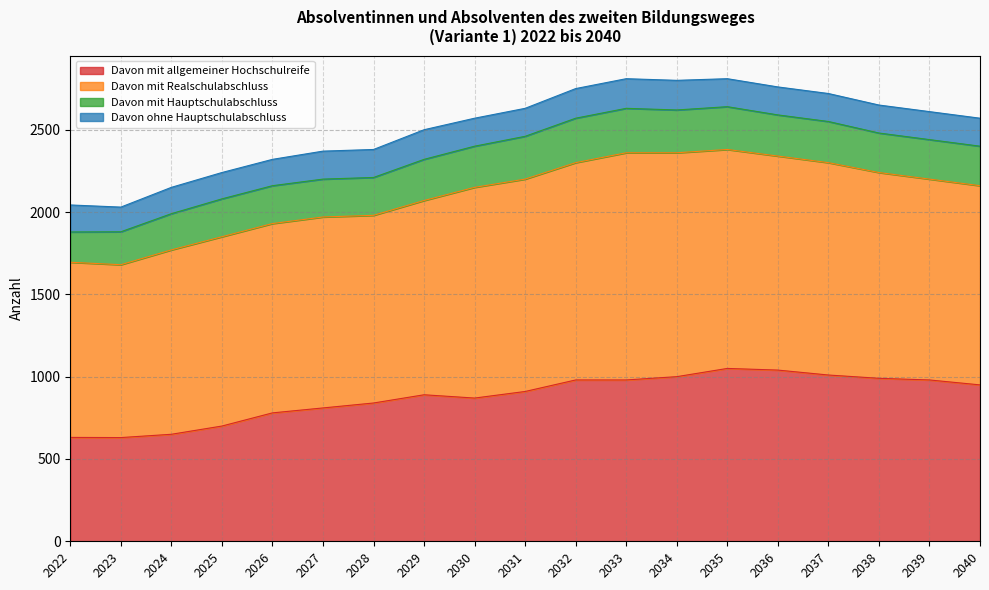

Reading left to right, what are all the values shown in this chart?

Davon mit allgemeiner Hochschulreife: 631	630	650	700	780	810	840	890	870	910	980	980	1000	1050	1040	1010	990	980	950
Davon mit Realschulabschluss: 1064	1050	1120	1150	1150	1160	1140	1180	1280	1290	1320	1380	1360	1330	1300	1290	1250	1220	1210
Davon mit Hauptschulabschluss: 184	200	220	230	230	230	230	250	250	260	270	270	260	260	250	250	240	240	240
Davon ohne Hauptschulabschluss: 164	150	160	160	160	170	170	180	170	170	180	180	180	170	170	170	170	170	170